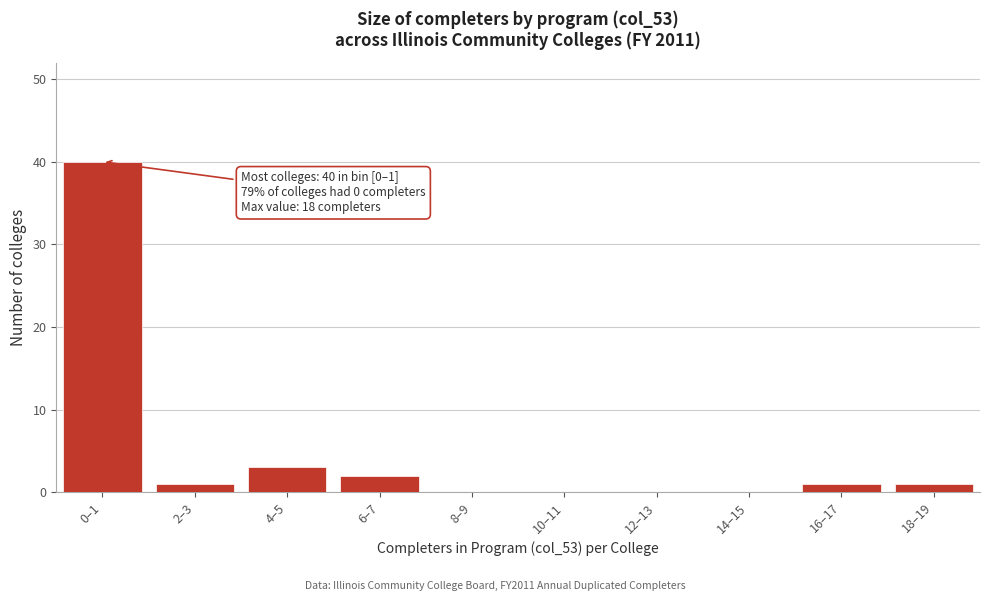

Reading right to left, transcribe all the data shown in this chart.

18–19=1	16–17=1	14–15=0	12–13=0	10–11=0	8–9=0	6–7=2	4–5=3	2–3=1	0–1=40